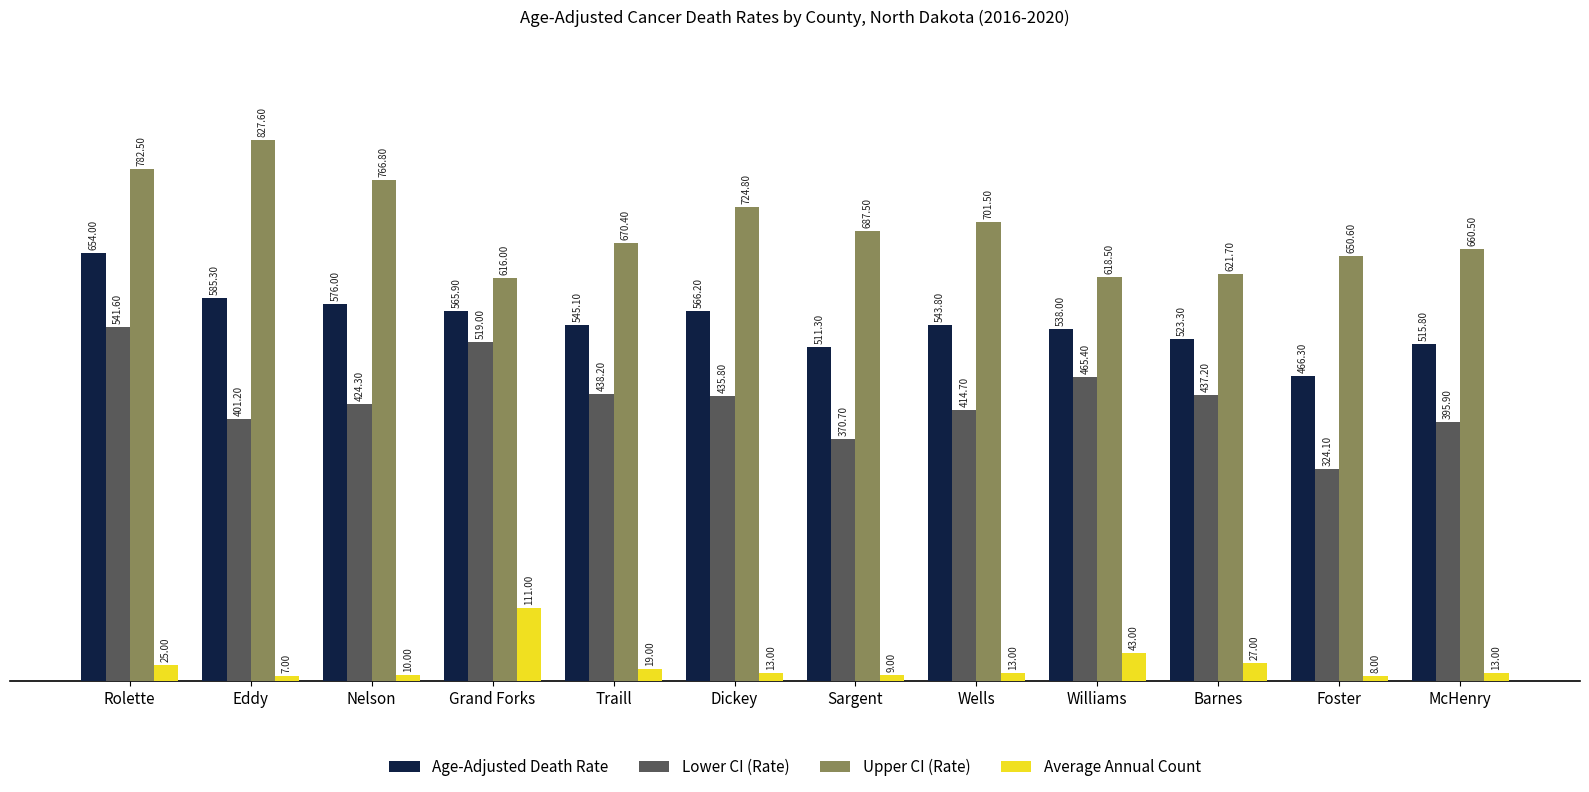

At Rolette, list the series in order from smallest to largest.

Average Annual Count, Lower CI (Rate), Age-Adjusted Death Rate, Upper CI (Rate)